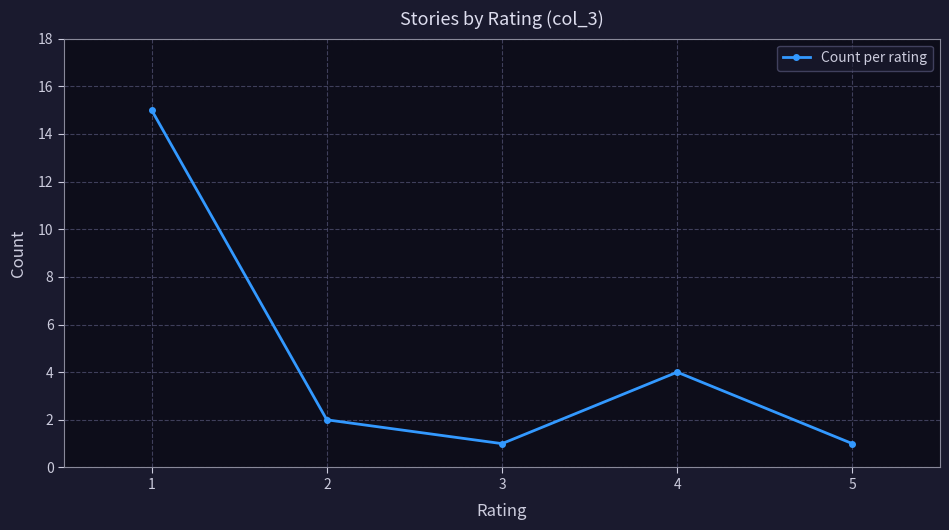

The chart shows a value of 0 at 5. True or false?

False